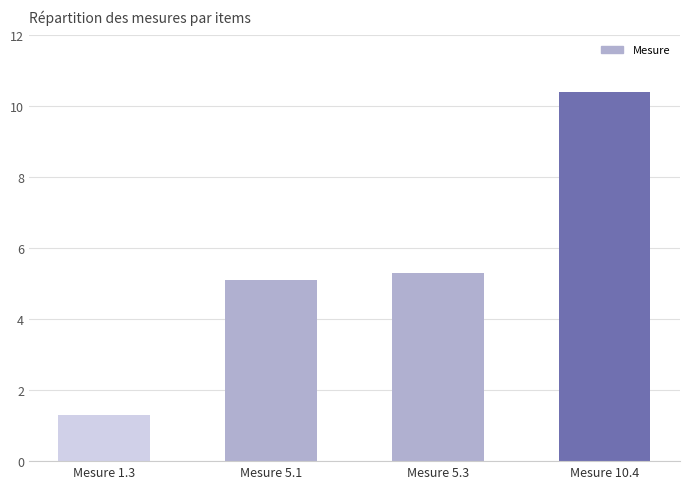

What position from the right is Mesure 1.3?

4